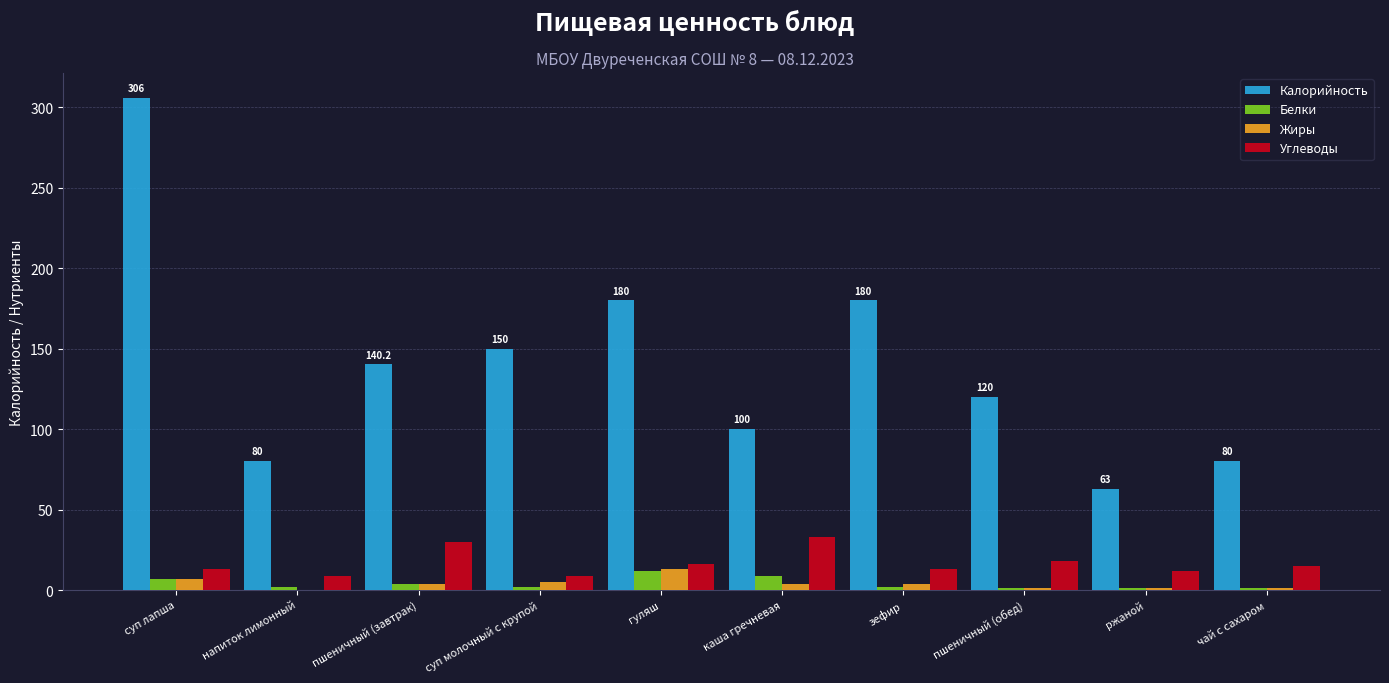

What is the sum of all Калорийность values?

1399.2